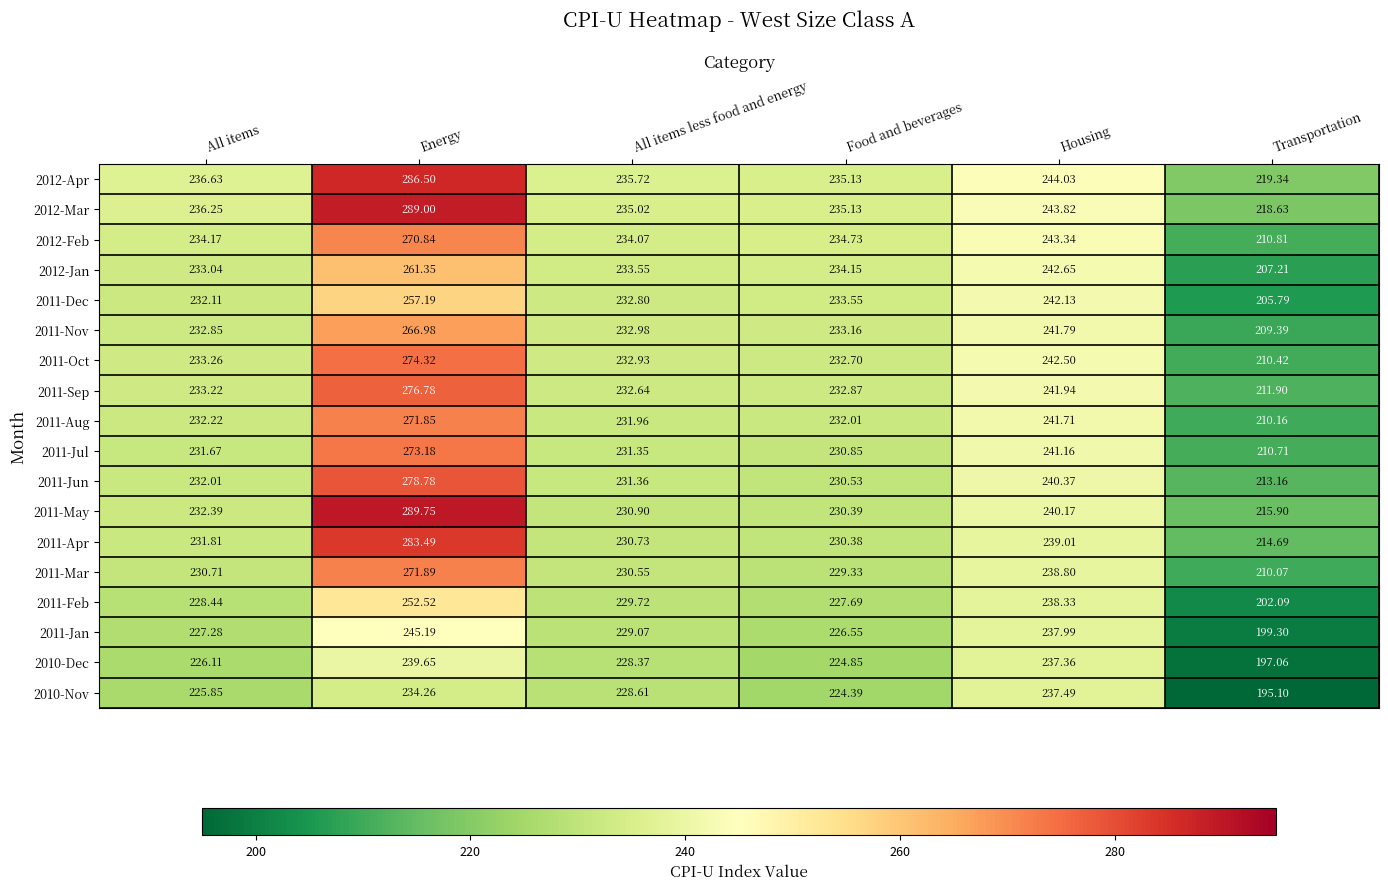

Which label corresponds to the largest value in the chart?

Energy